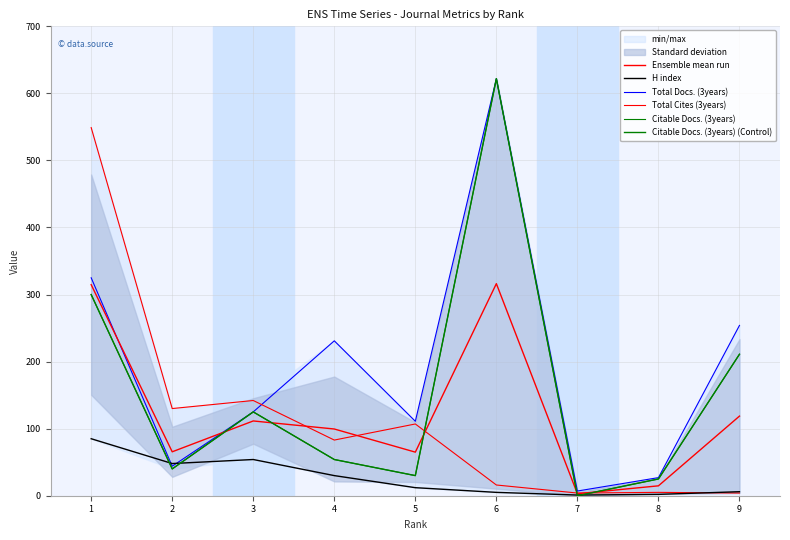

What is the sum of the Citable Docs. (3years) values at 2 and 4?

94.0